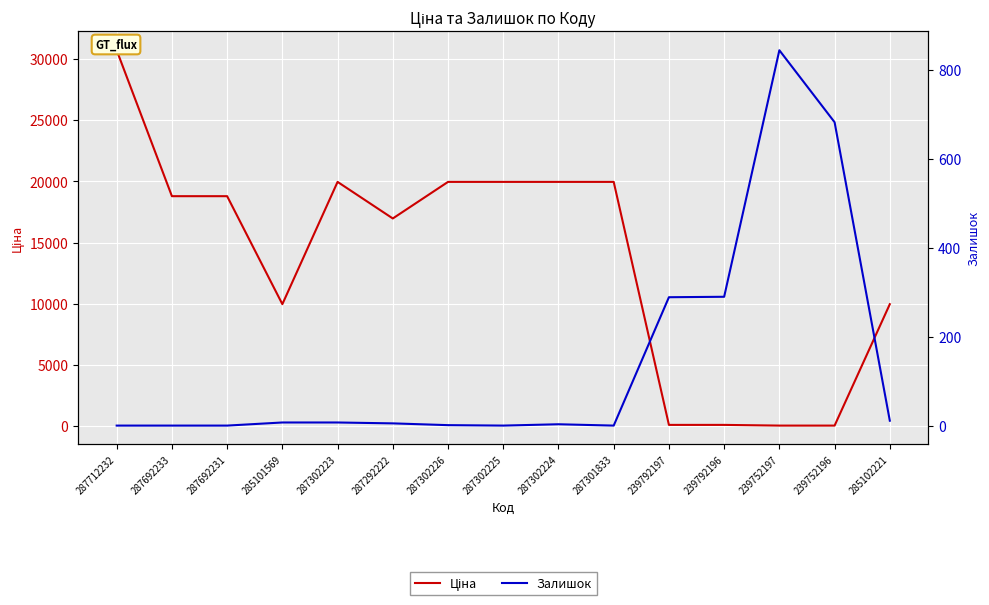

What is the total value across all series at 287712232?

30717.1